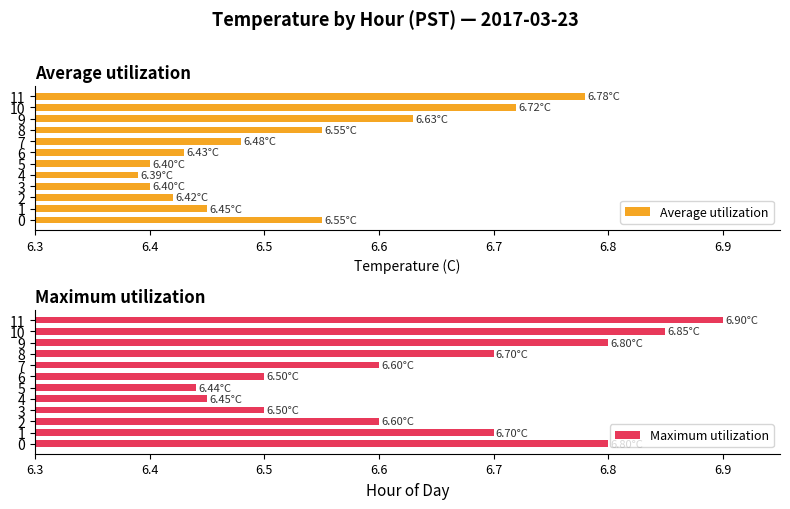

What is the sum of the Maximum utilization values at 8 and 0?

13.5